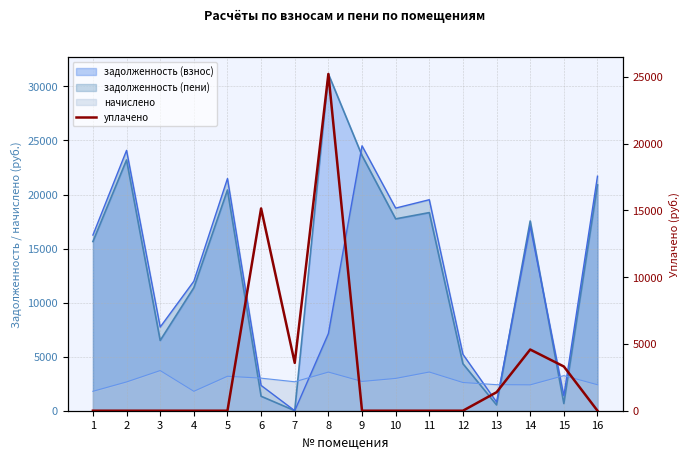

Count the number of categories in the chart.

16